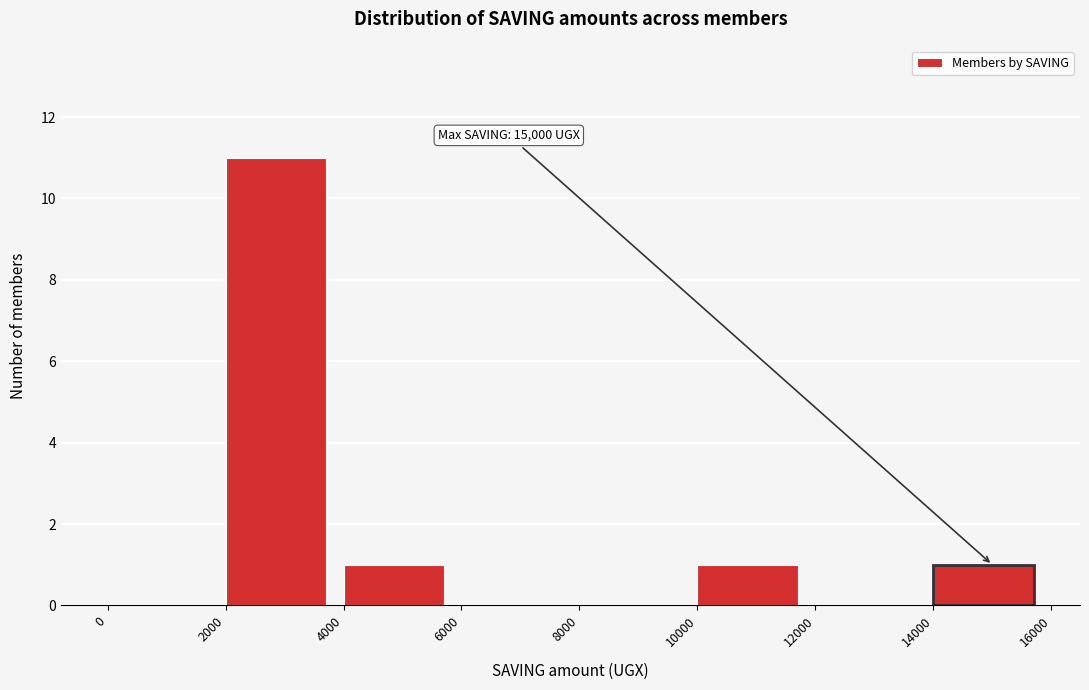

Which range on the x-axis has the tallest bar?

2000 to 4000